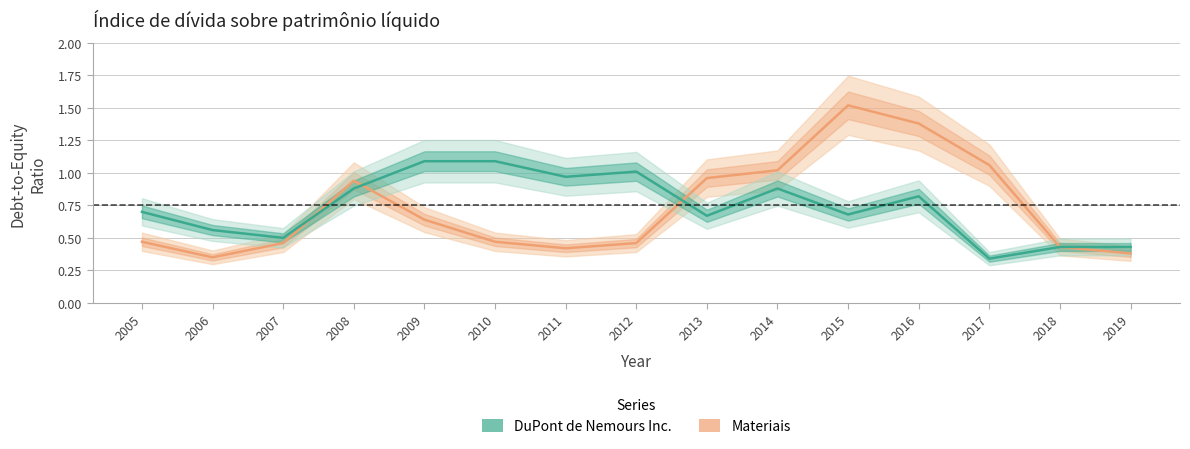

What is the greatest value displayed?

1.5